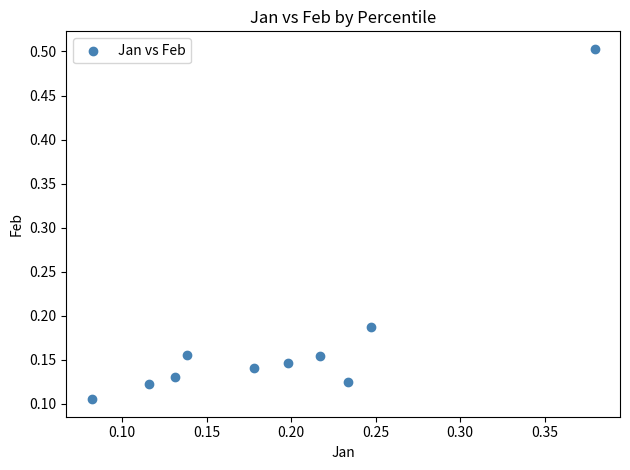

What is the range of X values (max minus min)?

0.3